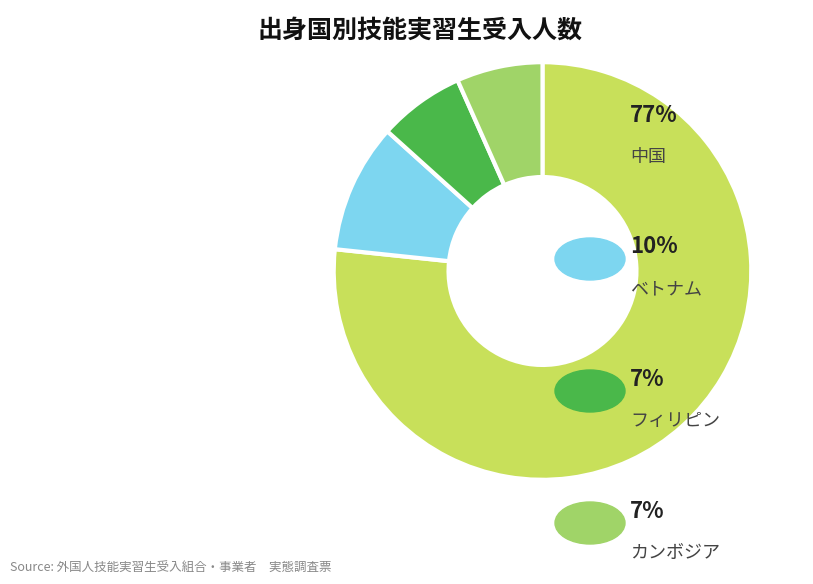

Is there a majority slice in this chart?

Yes